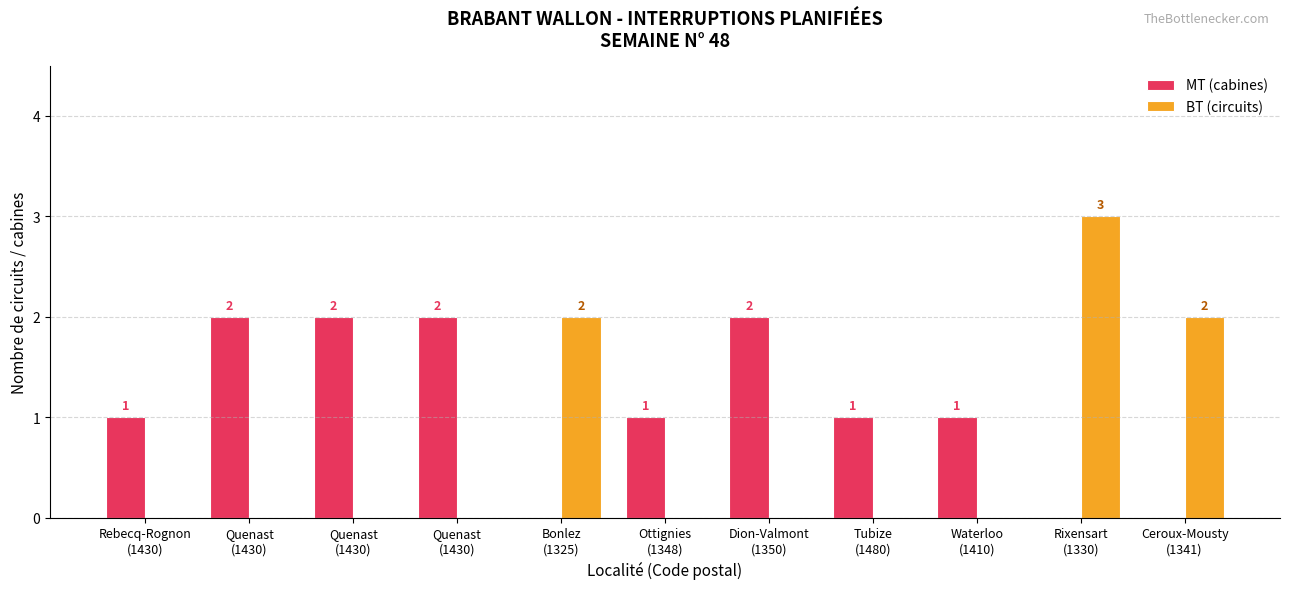

What is the difference between the maximum and minimum values in the BT (circuits) series?

3